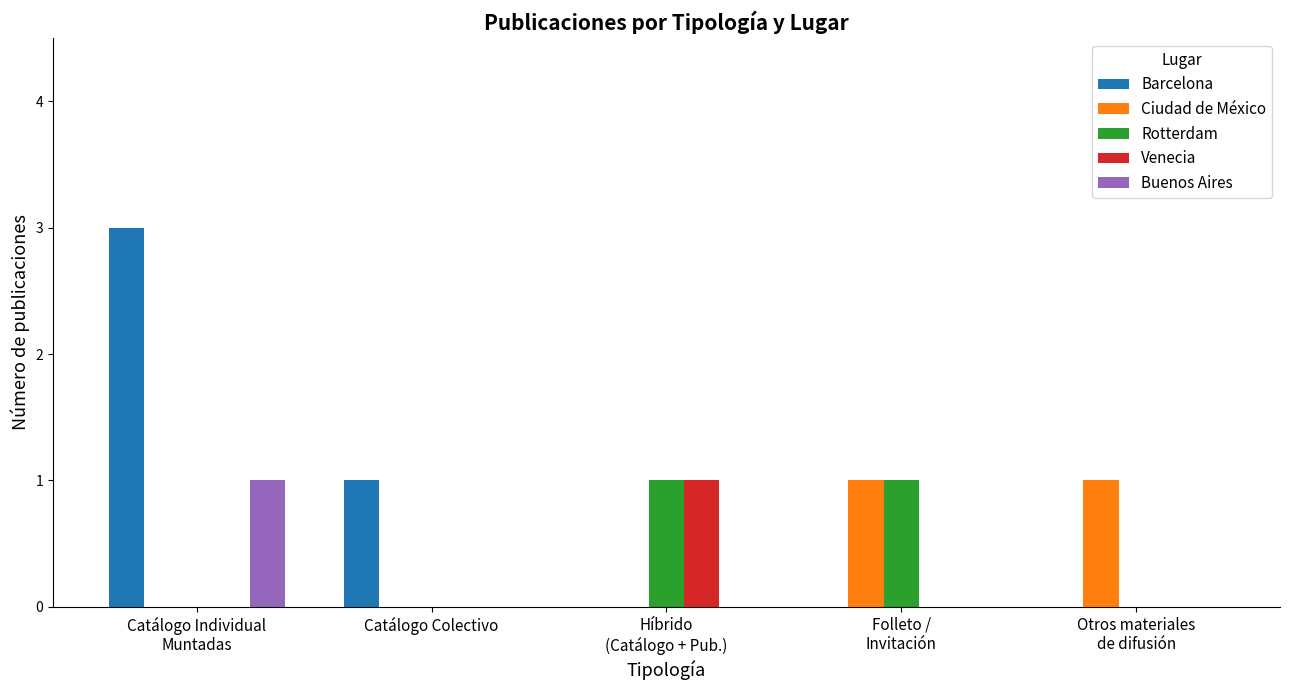

Which label corresponds to the largest value in the chart?

Catálogo Individual
Muntadas